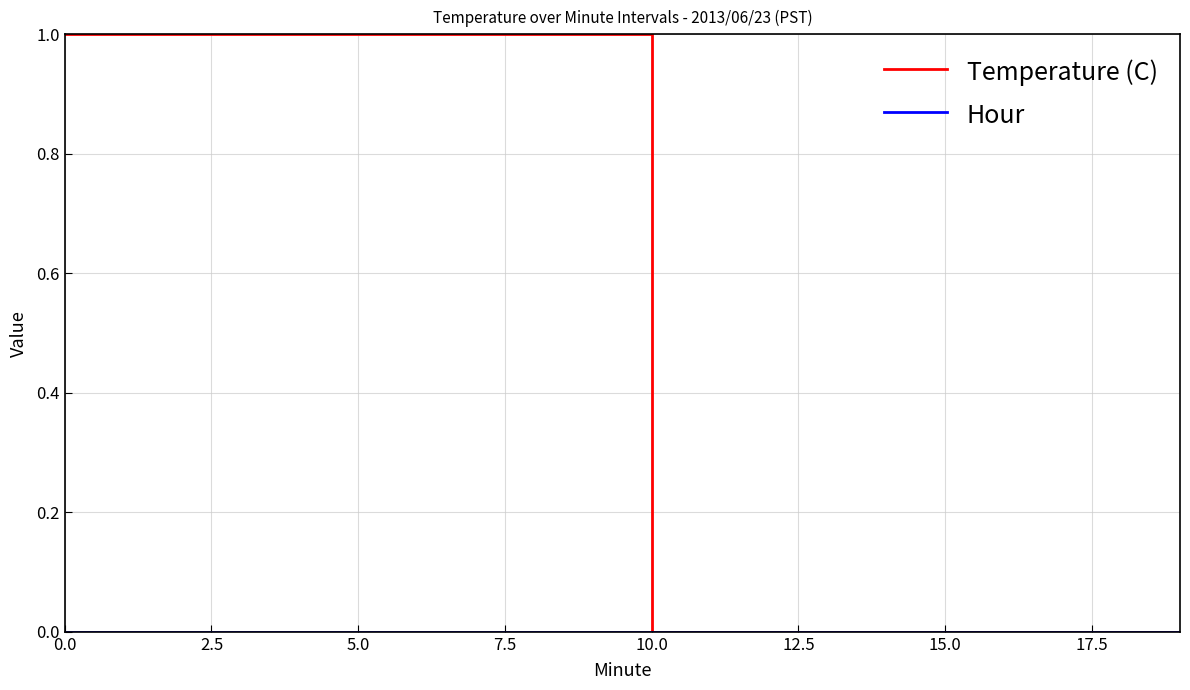

What is the greatest value displayed?

1